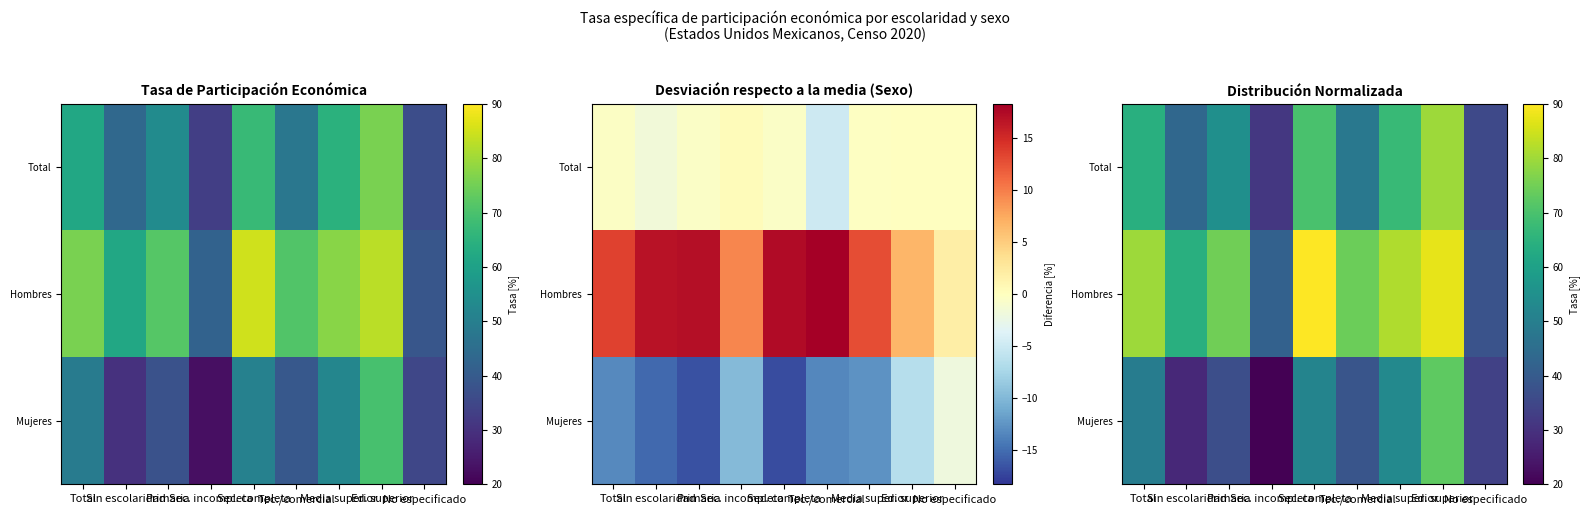

What is the smallest value displayed?

20.0